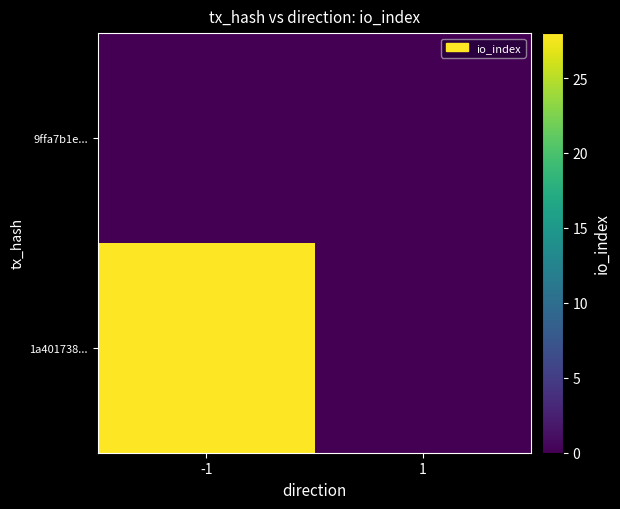

At which category is the sum across all series the highest?

-1